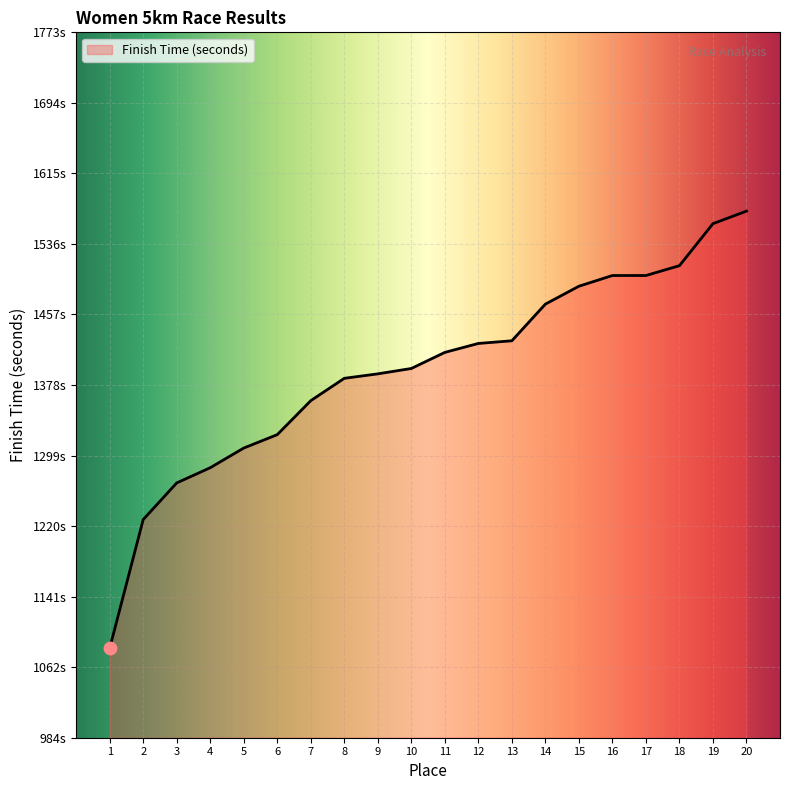

What is the change in value from 2 to 14?

+241